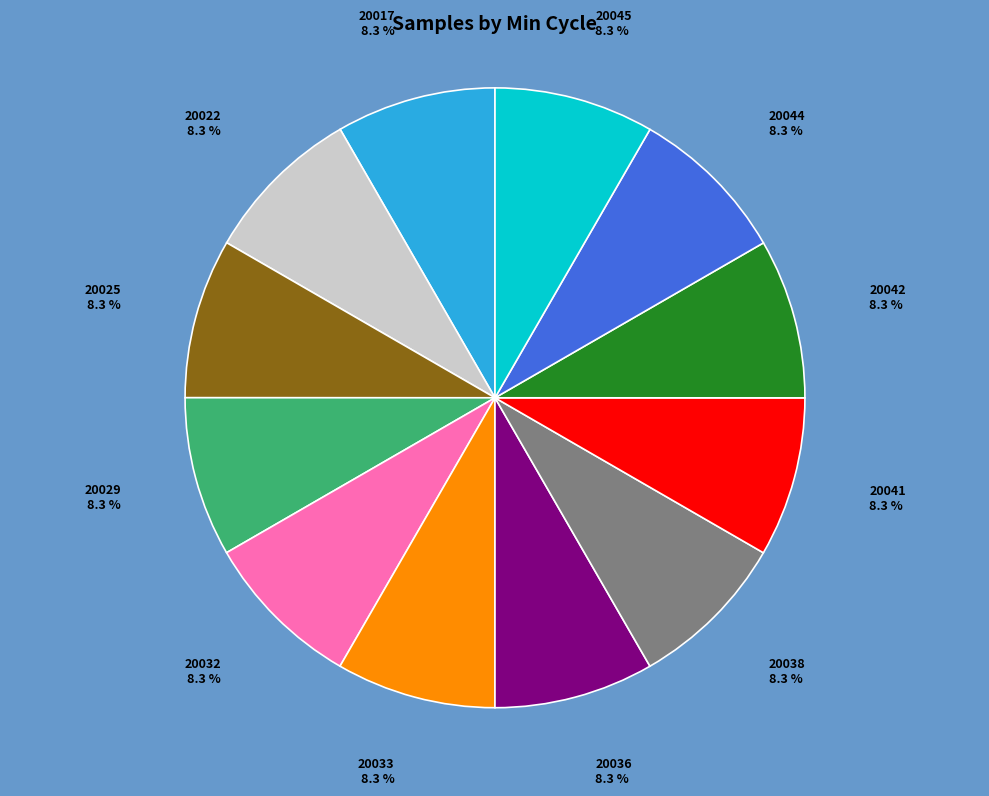

To the nearest percent, what is the average slice percentage?

8%